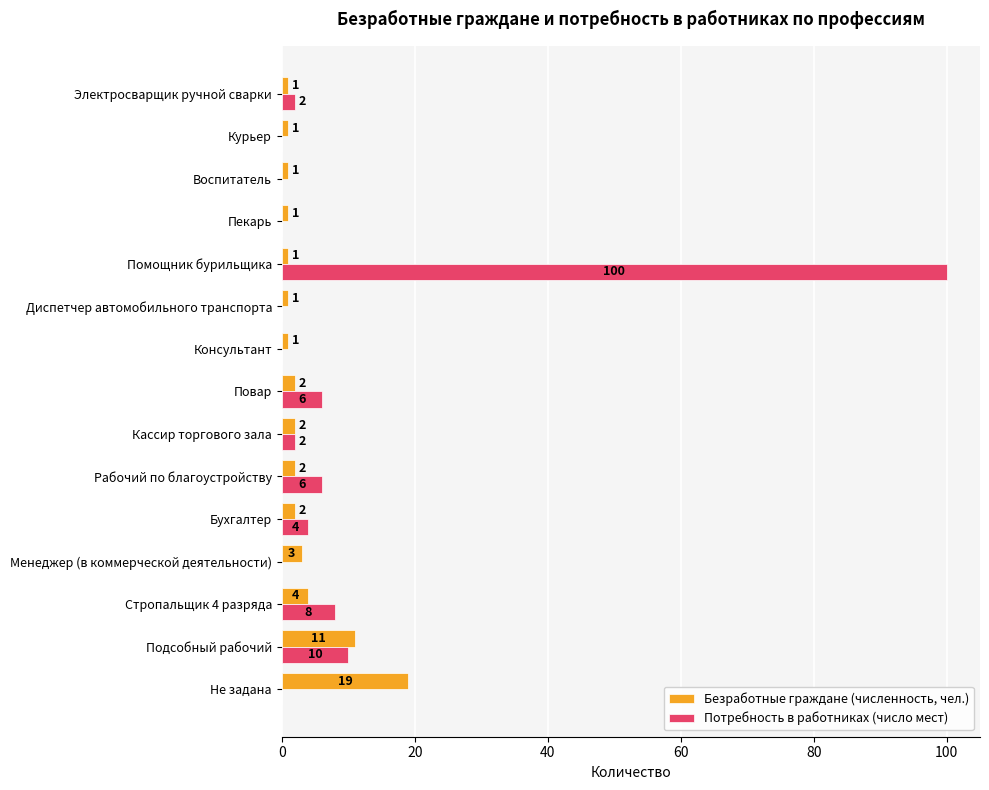

The value of Потребность в работниках (число мест) at Помощник бурильщика is 38. True or false?

False